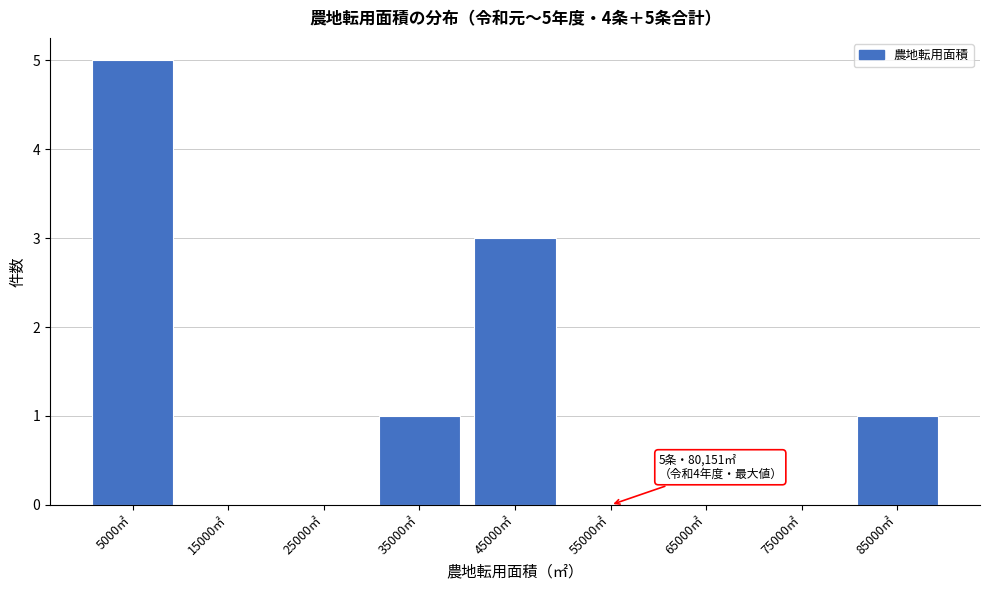

Reading right to left, extract all data points from this chart.

85000㎡=1	75000㎡=0	65000㎡=0	55000㎡=0	45000㎡=3	35000㎡=1	25000㎡=0	15000㎡=0	5000㎡=5